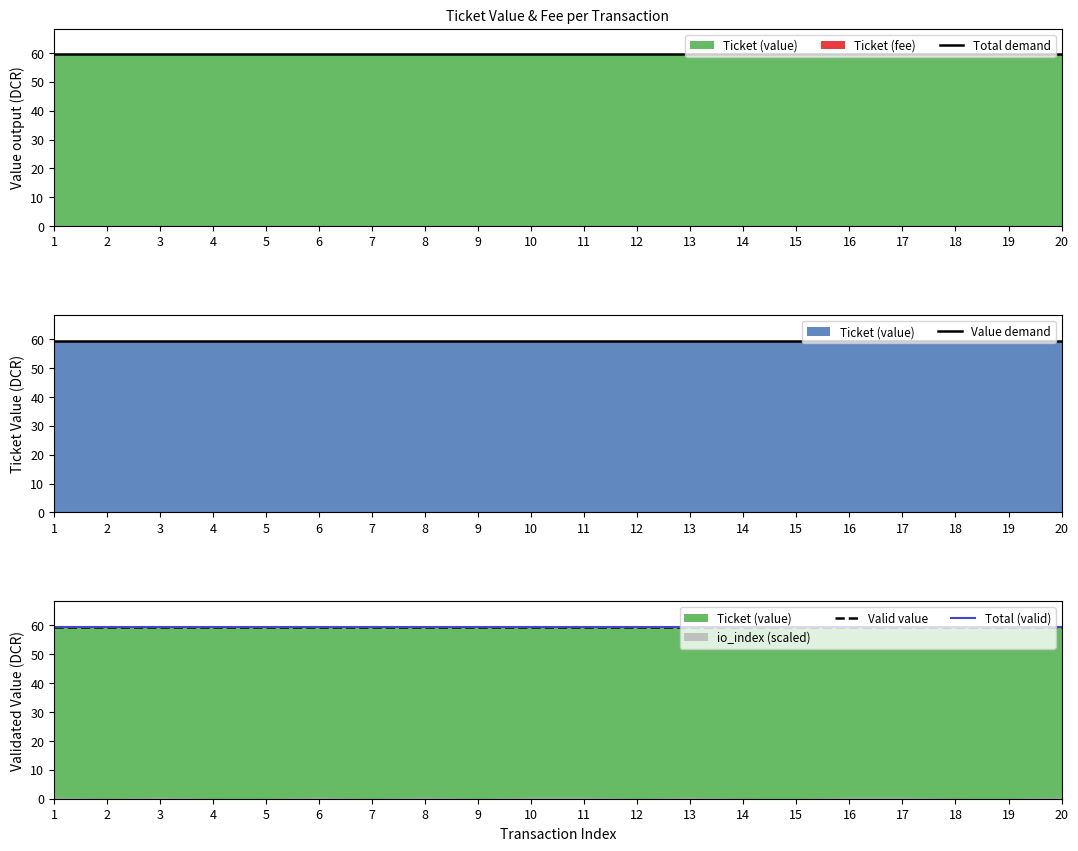

At which category is the sum across all series the highest?

1